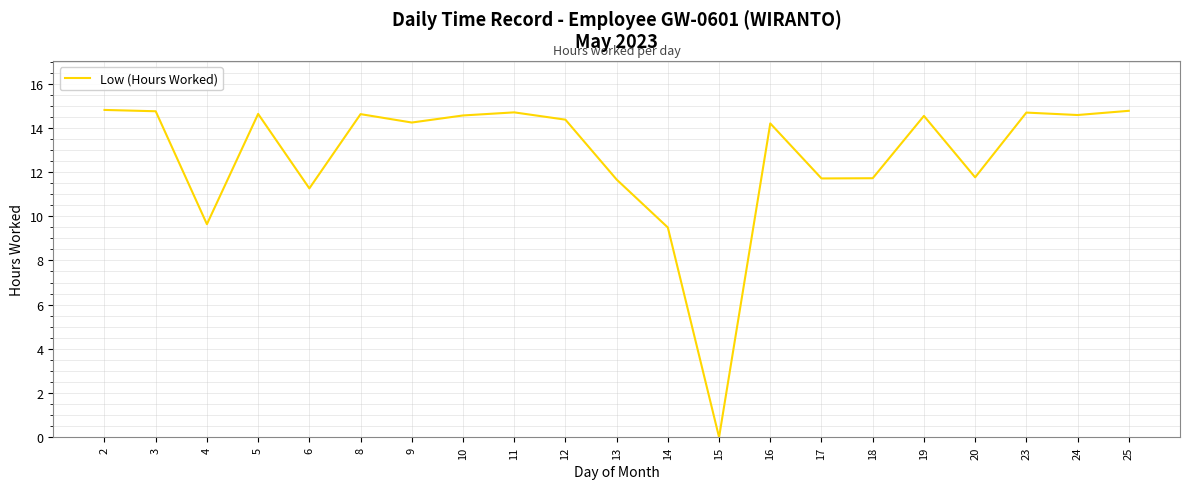

What is the greatest value displayed?

14.8